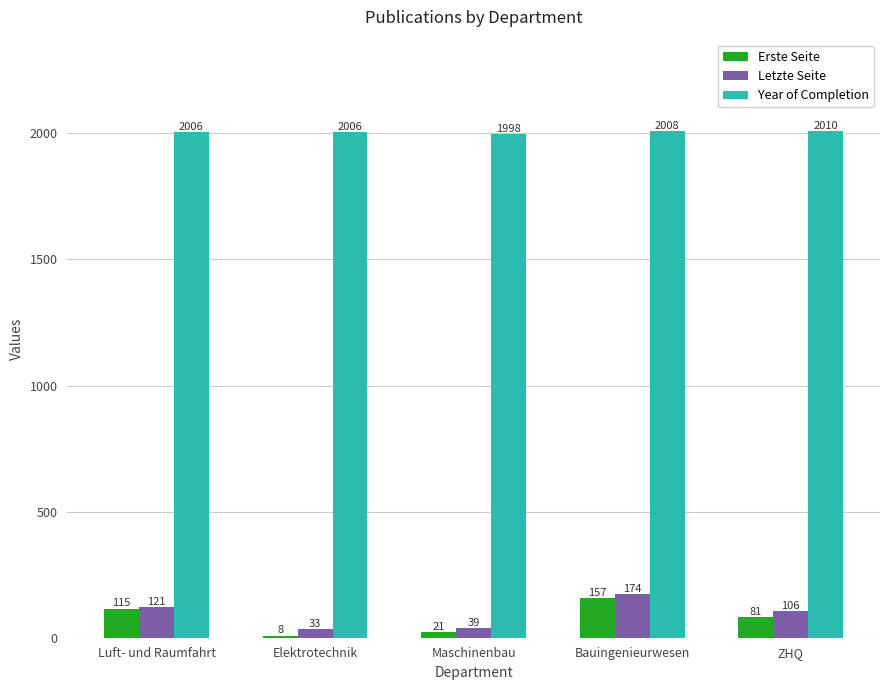

True or false: Year of Completion has a value of 2010 at ZHQ.

True